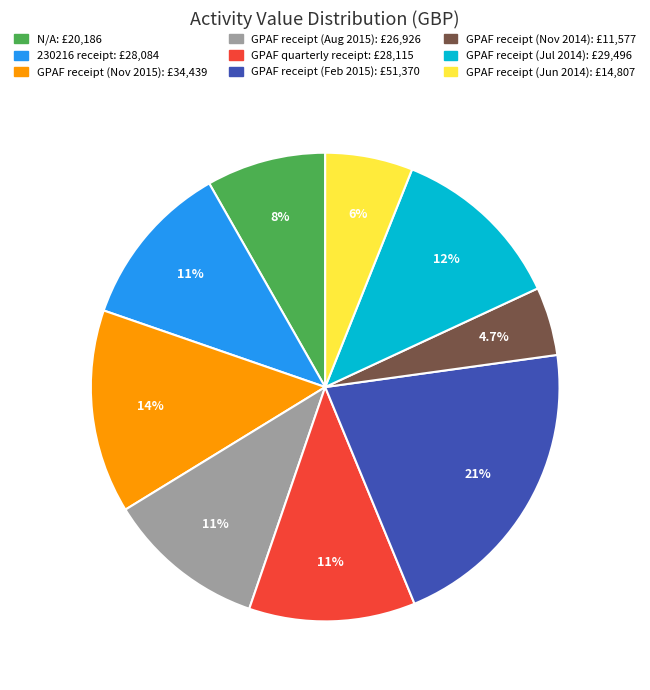

Count the number of slices in the pie.

9